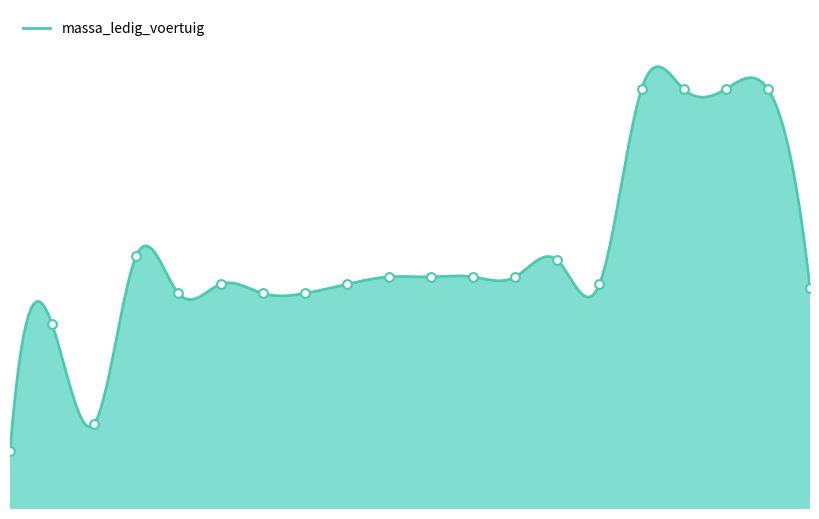

What is the ratio of the value at T759DV to the value at 04YE91?

1.9